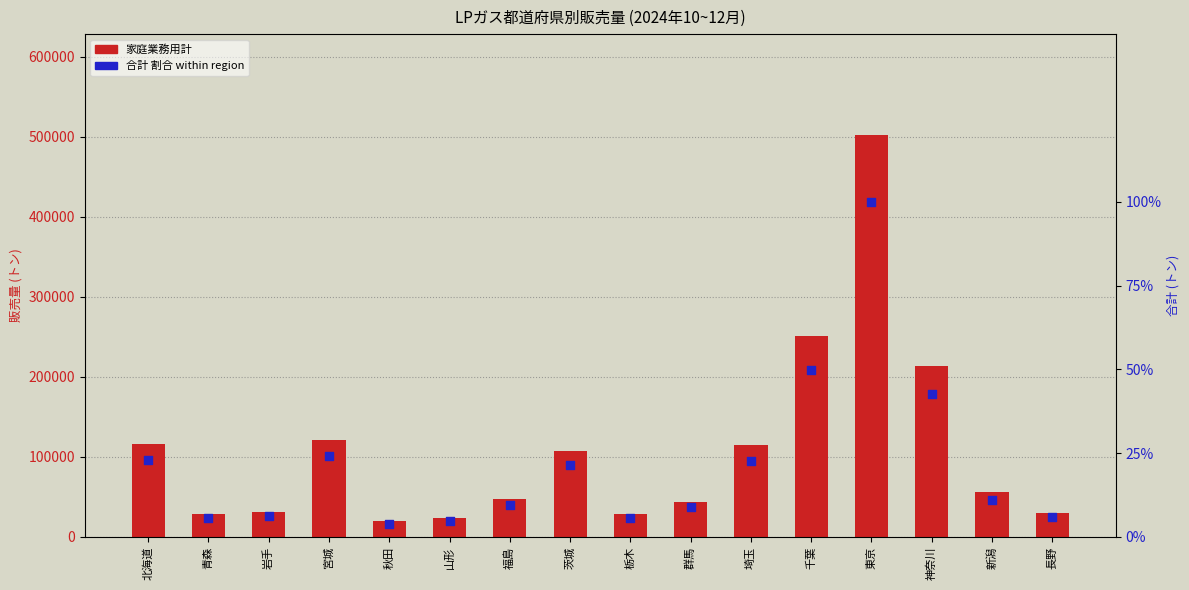

Which series has the largest total across all categories?

家庭業務用計 (primary)